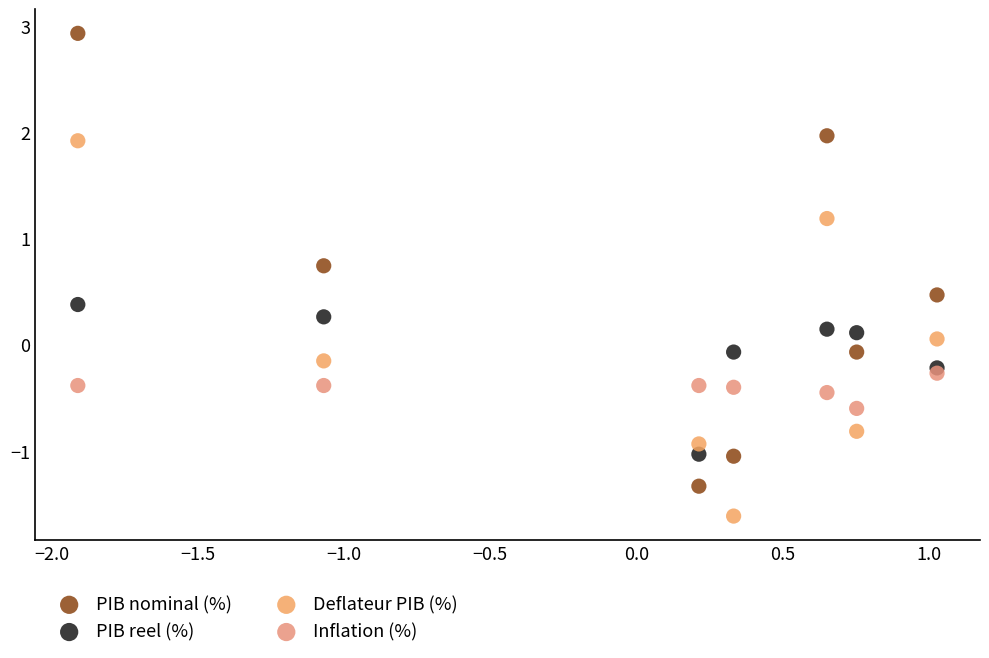

What are all the series names shown in the legend?

PIB nominal (%), PIB reel (%), Deflateur PIB (%), Inflation (%)